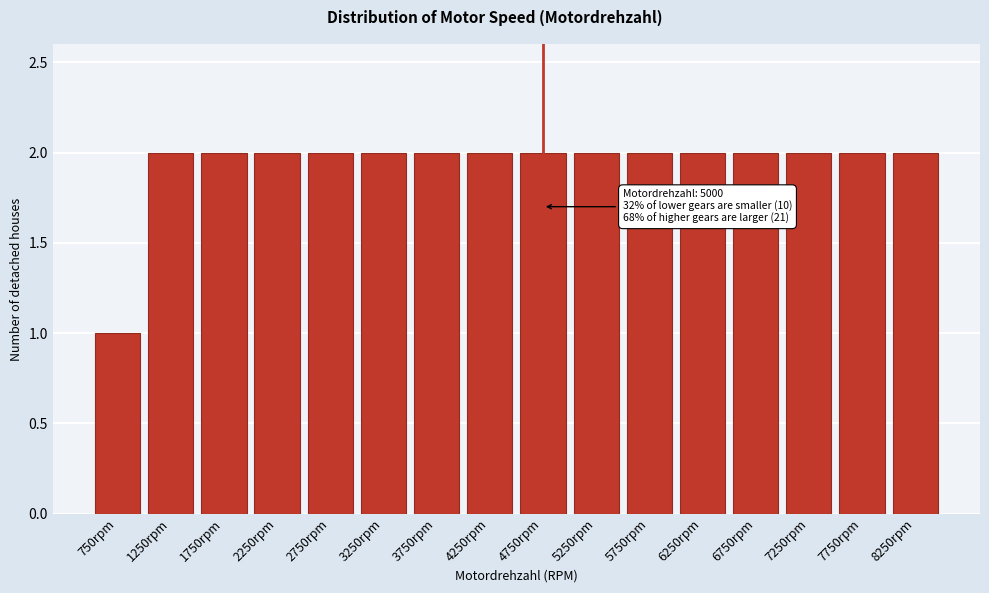

Reading left to right, transcribe all the data shown in this chart.

750rpm=1	1250rpm=2	1750rpm=2	2250rpm=2	2750rpm=2	3250rpm=2	3750rpm=2	4250rpm=2	4750rpm=2	5250rpm=2	5750rpm=2	6250rpm=2	6750rpm=2	7250rpm=2	7750rpm=2	8250rpm=2